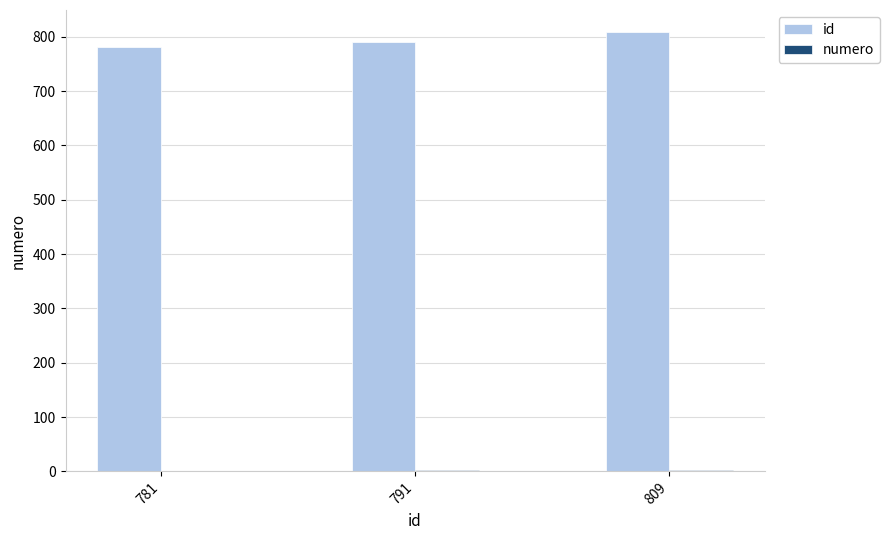

True or false: id has a value of 781 at 781.

True